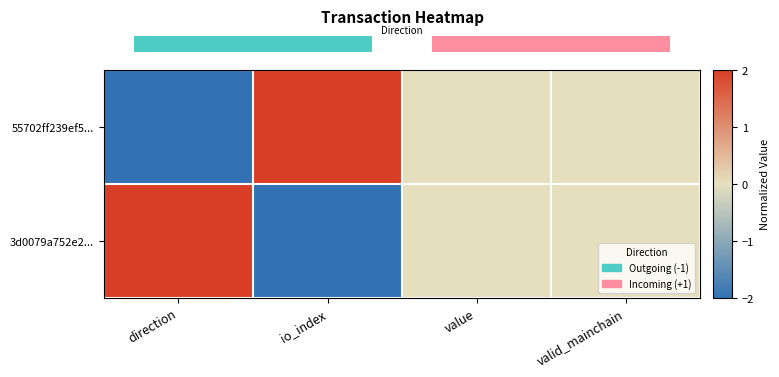

Which series has the largest total across all categories?

row_0